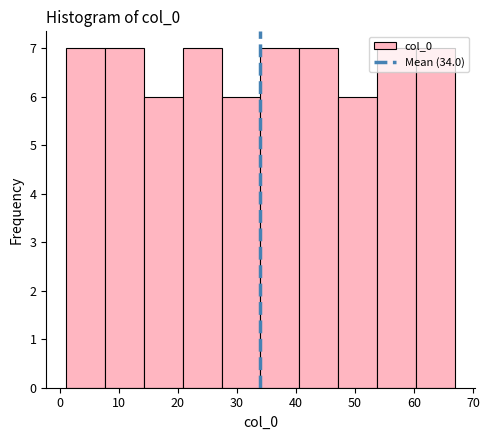

What is the height of the bar covering 20.8 to 27.4 on the x-axis? Neither the bar edges nor the heights are printed on the chart, so give them approximately, as read against the axes.

7